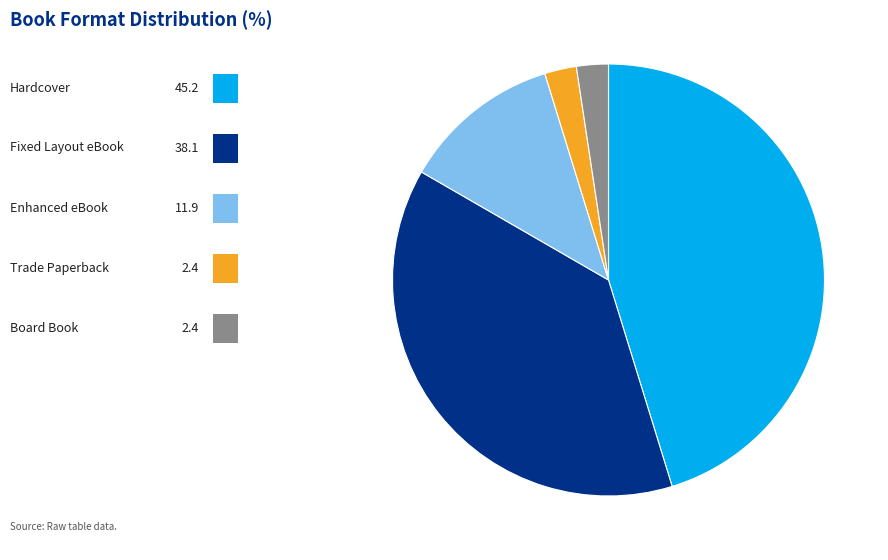

Is there a majority slice in this chart?

No